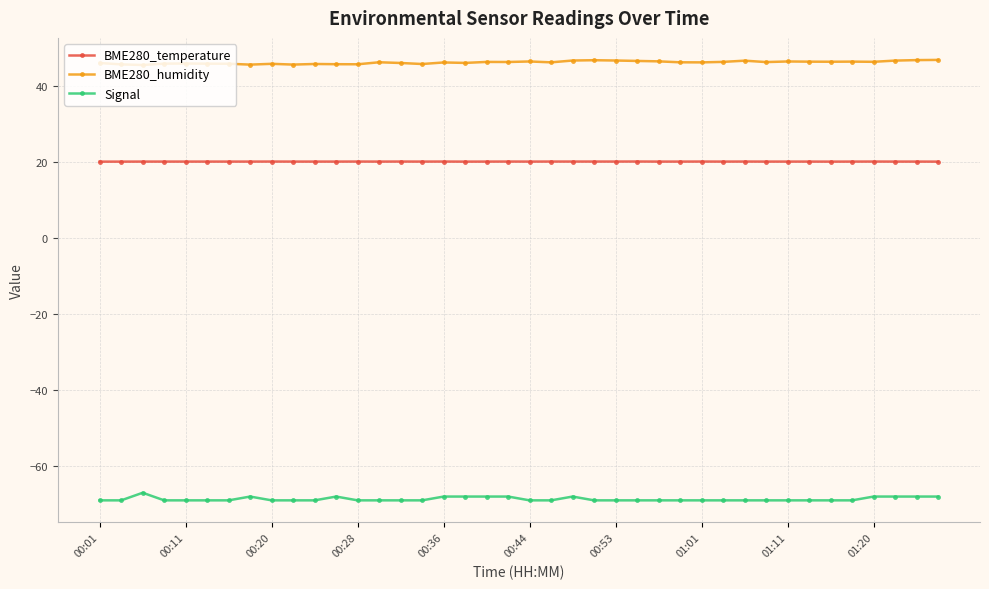

What is the average value of the Signal series?

-68.7